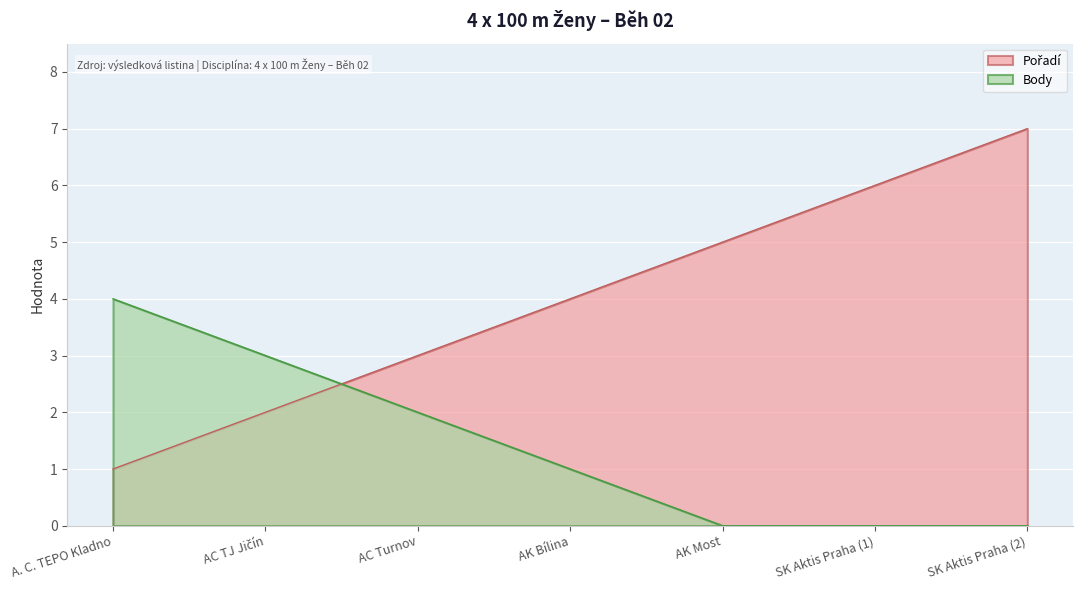

Which series changed the most between AC Turnov and AK Most?

Pořadí